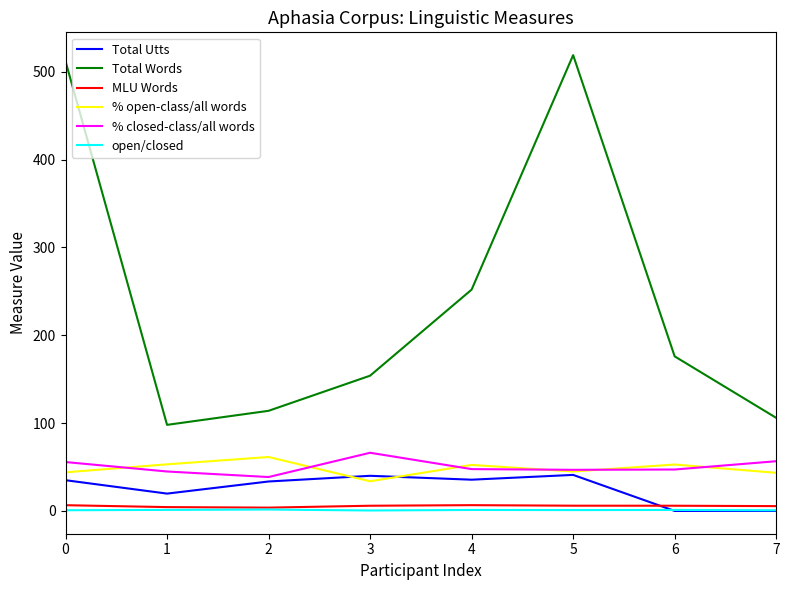

What is the sum of all % closed-class/all words values?

403.6